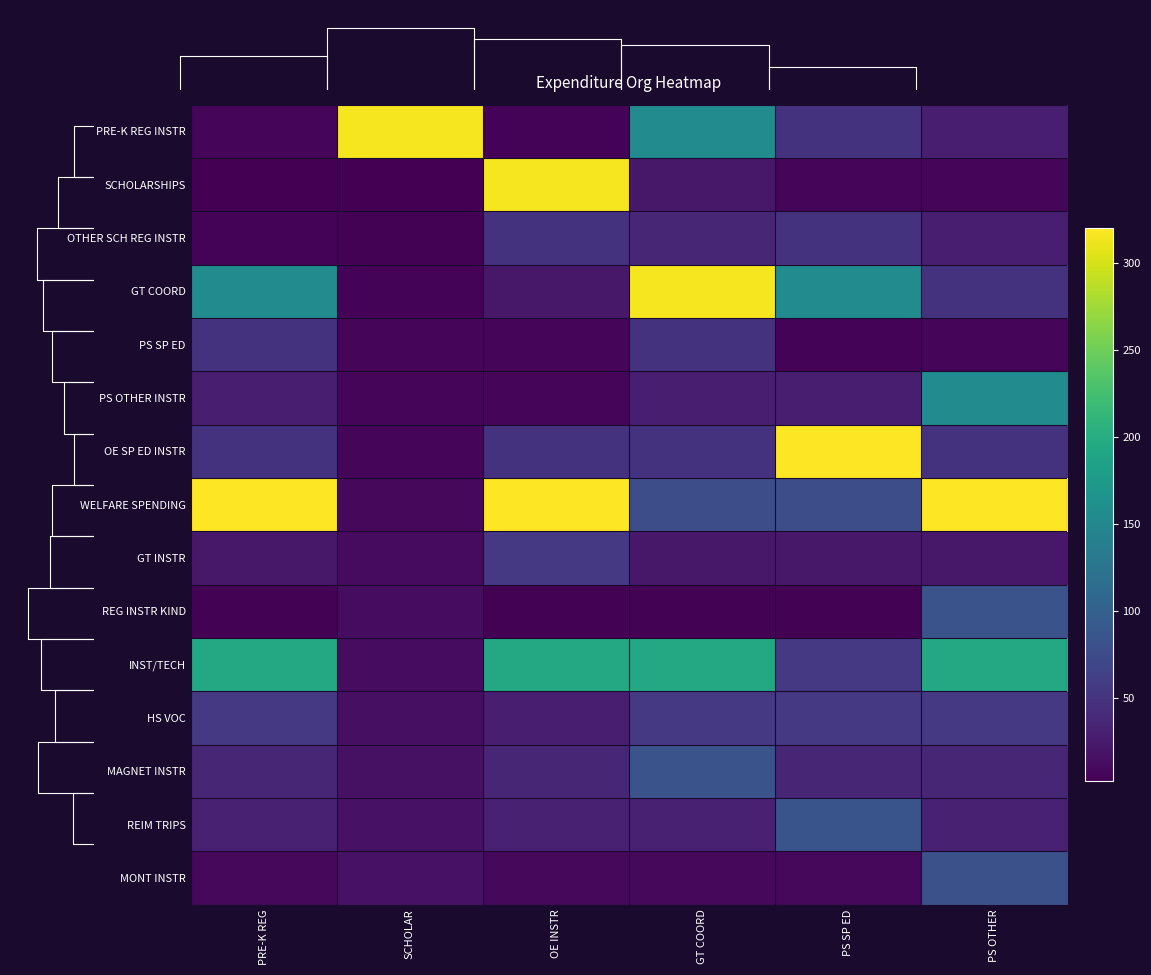

Is it true that MONT INSTR equals 9 at PS SP ED?

True